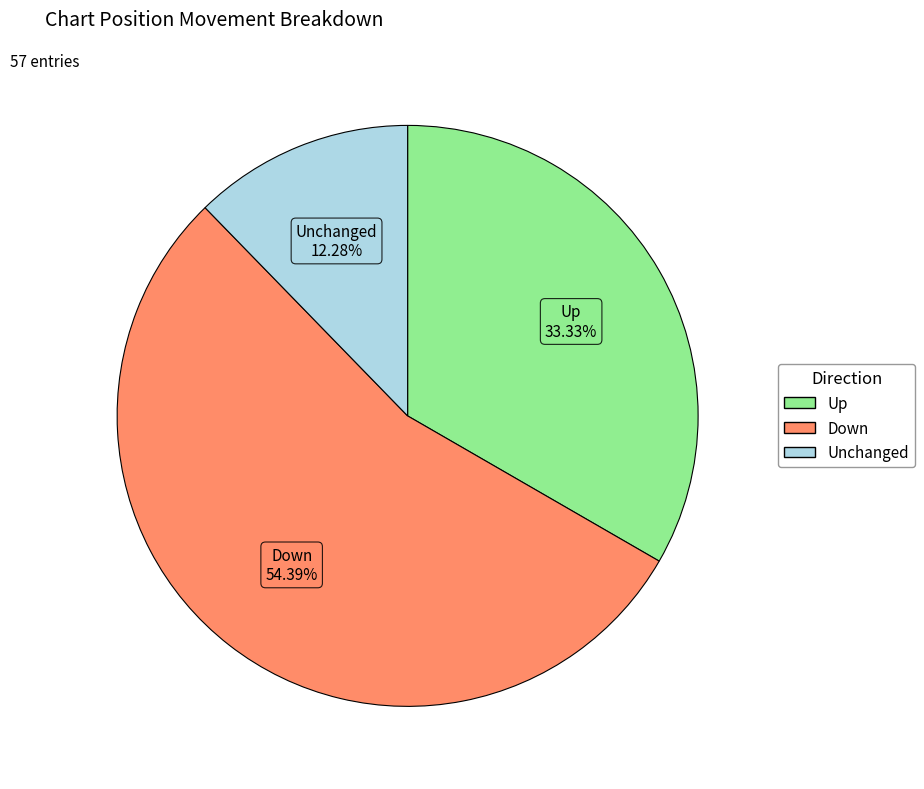

Does any single category account for the majority?

Yes